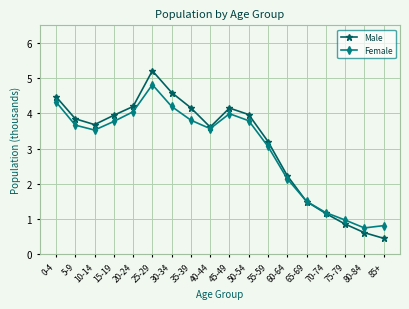

List the series in order of their peak value, lowest first.

Female, Male